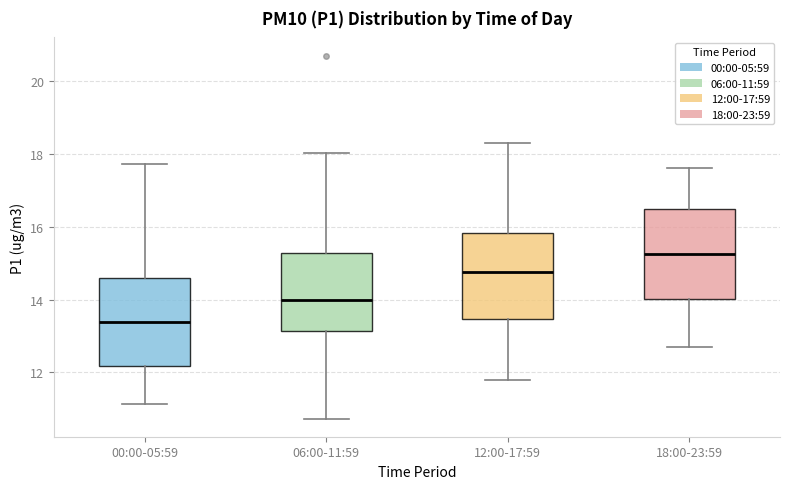

Which box has the highest median line?

18:00-23:59